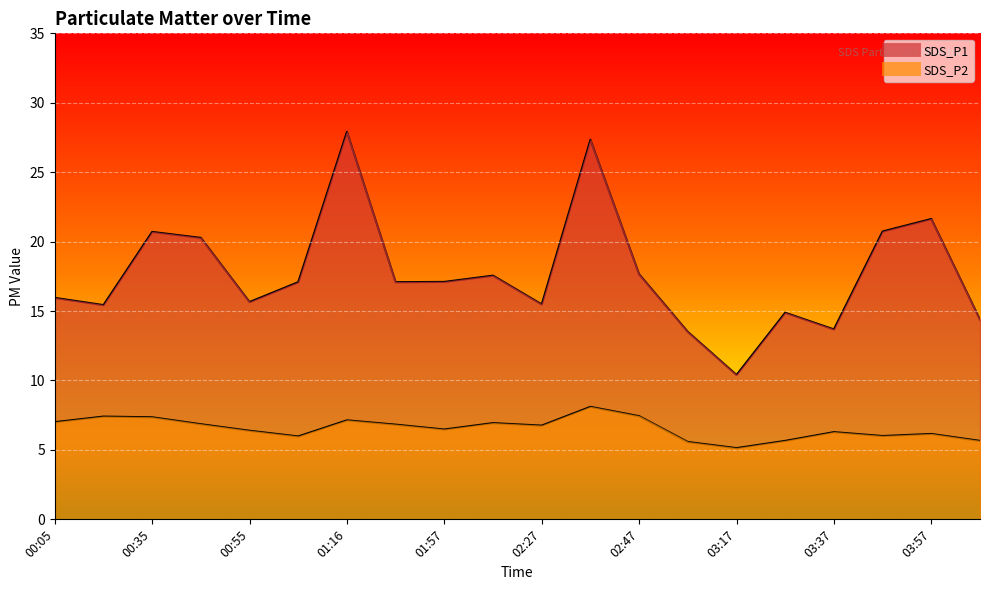

What is the label of the 20th point from the right?

00:05